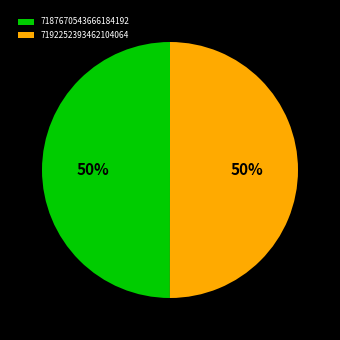

Approximately how many times larger is the value at 7192252393462104064 compared to 7187670543666184192?

1.0